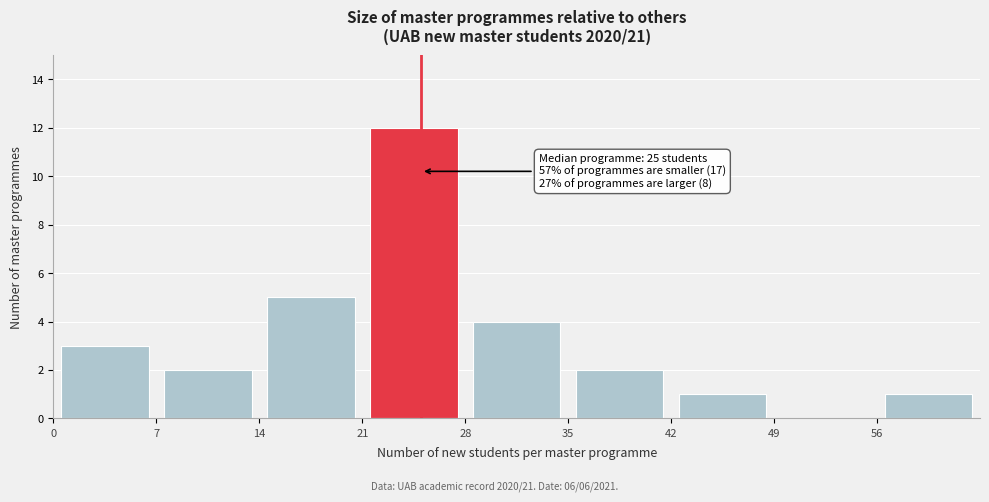

Which range on the x-axis has the tallest bar?

21 to 28